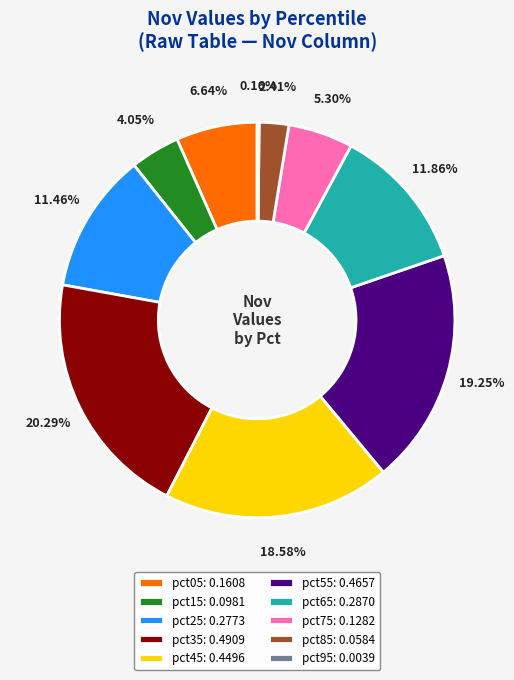

To the nearest percent, what percentage of the pie is pct75?

5%